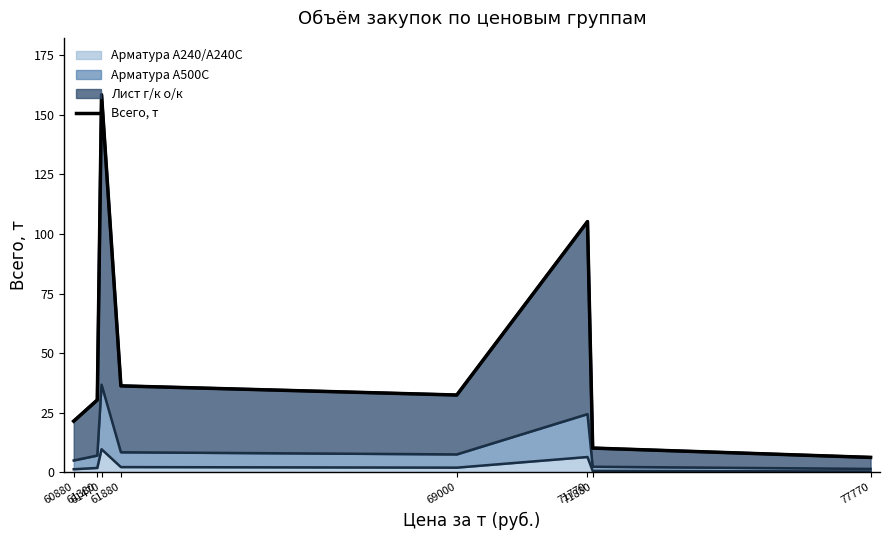

List the labels in order of value, smallest first.

77770, 71880, 60880, 61380, 69000, 61880, 71770, 61470